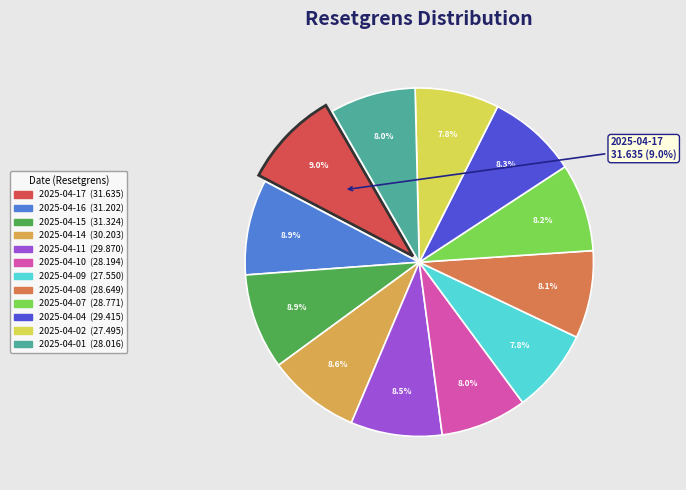

True or false: 2025-04-01 accounts for 8% of the total.

True